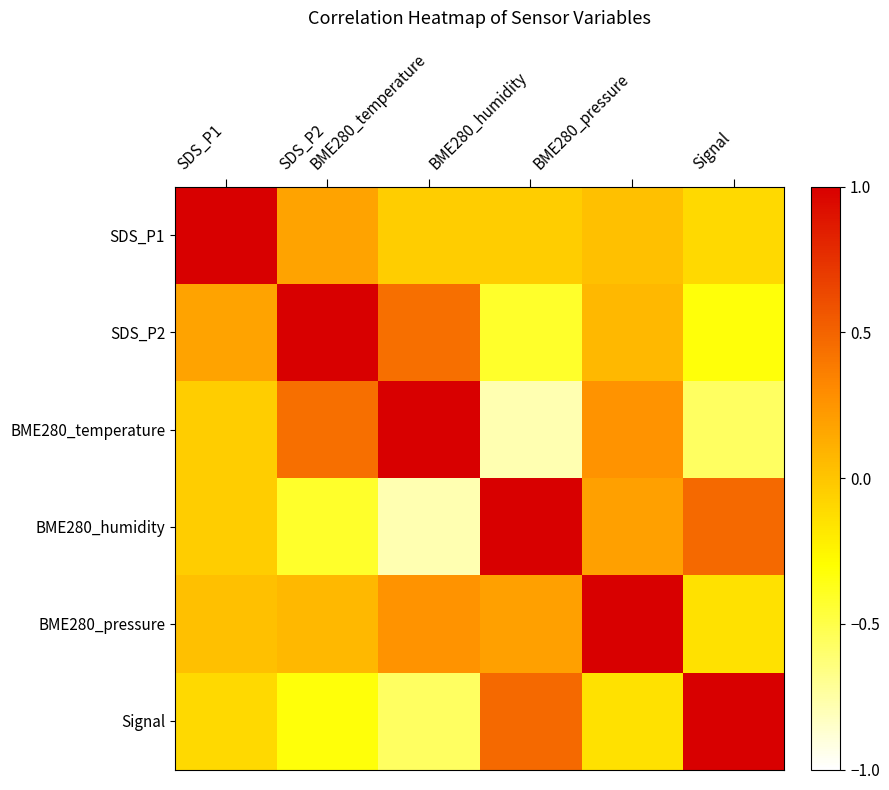

Which series changed the most between SDS_P1 and SDS_P2?

SDS_P1